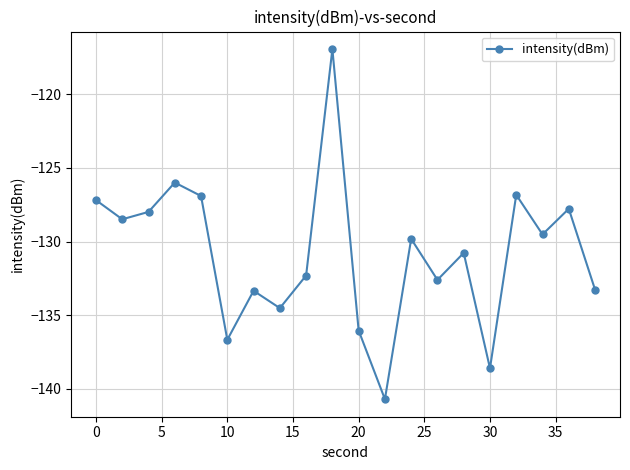

What is the value of the 9th point from the left?

-132.3